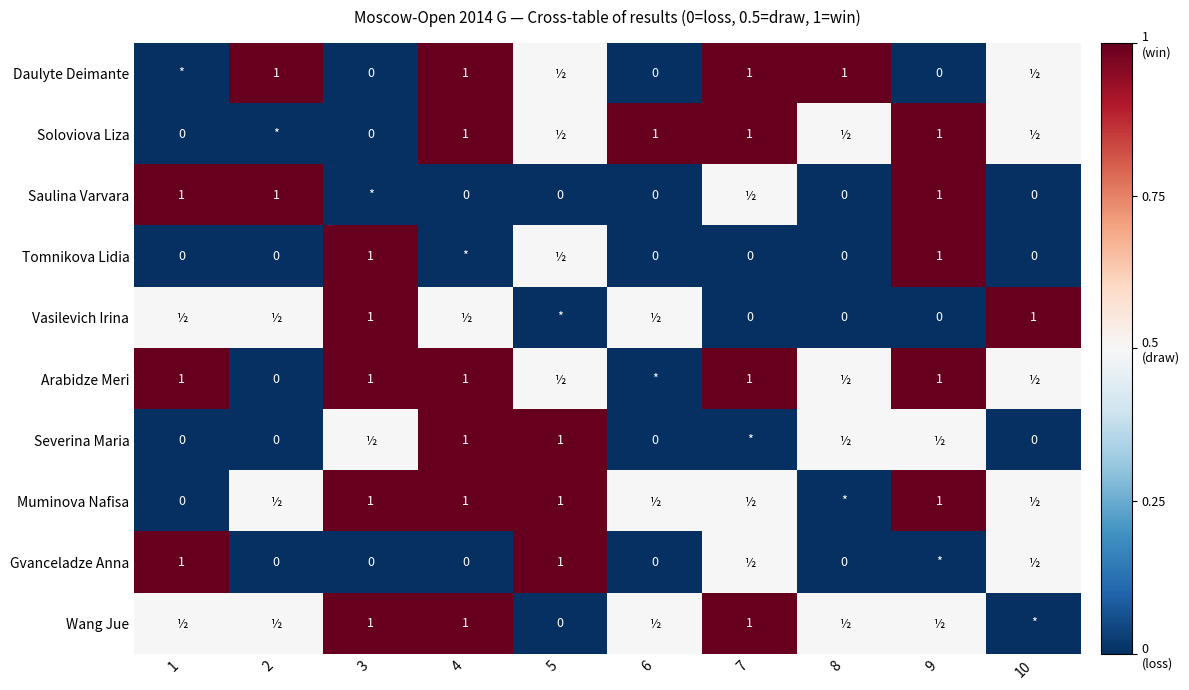

Rank the series by their maximum value, from lowest to highest.

Daulyte Deimante, Soloviova Liza, Saulina Varvara, Tomnikova Lidia, Vasilevich Irina, Arabidze Meri, Severina Maria, Muminova Nafisa, Gvanceladze Anna, Wang Jue